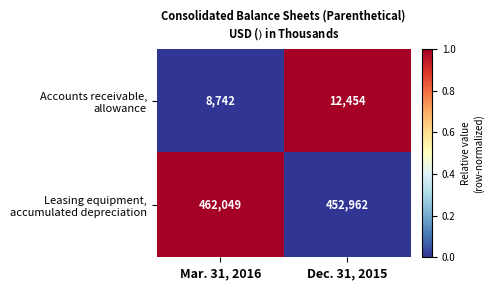

What is the maximum value shown in the chart?

462049